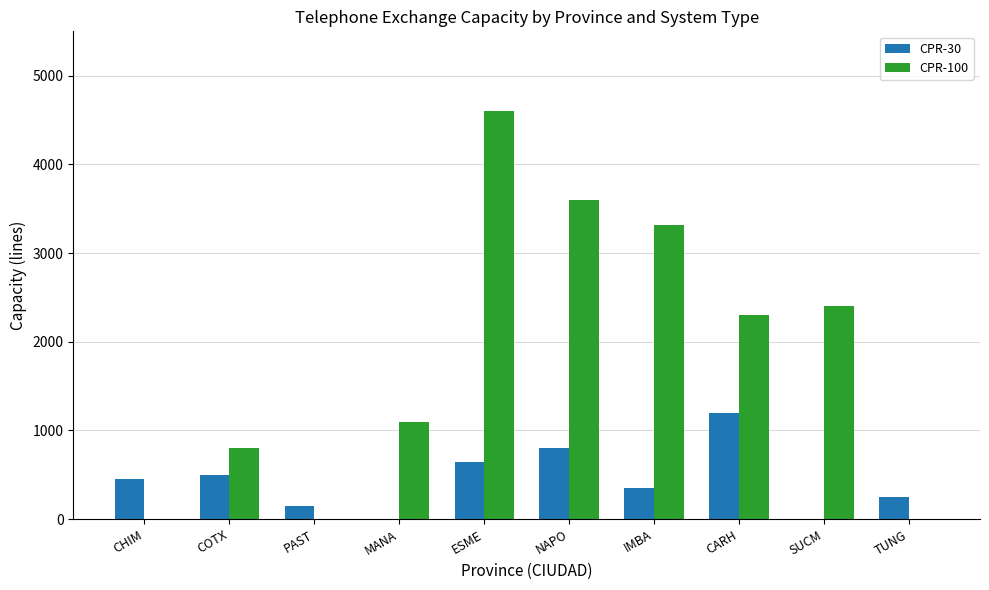

Where is CPR-100 nearest to the value 2300?

CARH